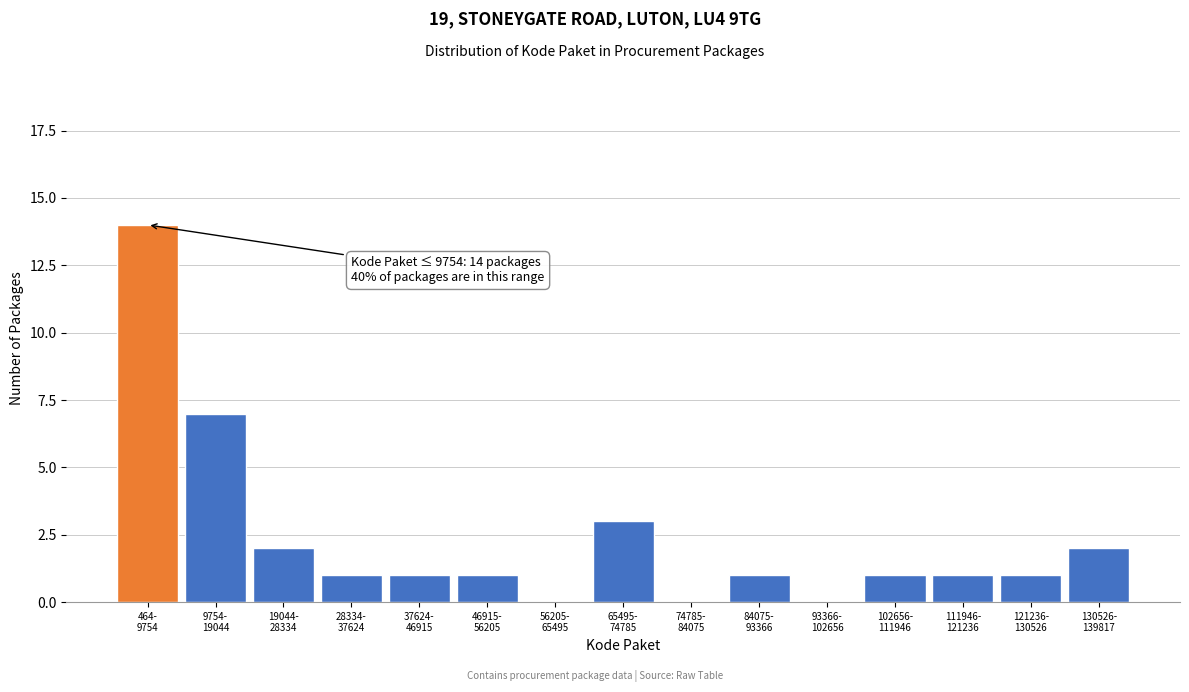

What is the maximum value shown in the chart?

14